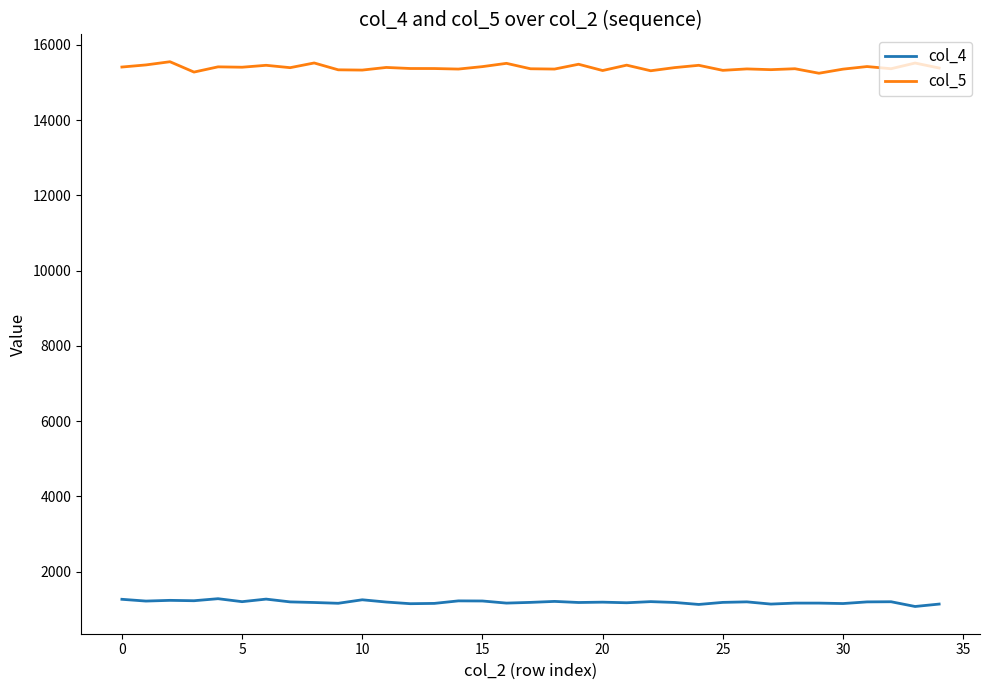

List the series in order of their peak value, lowest first.

col_4, col_5